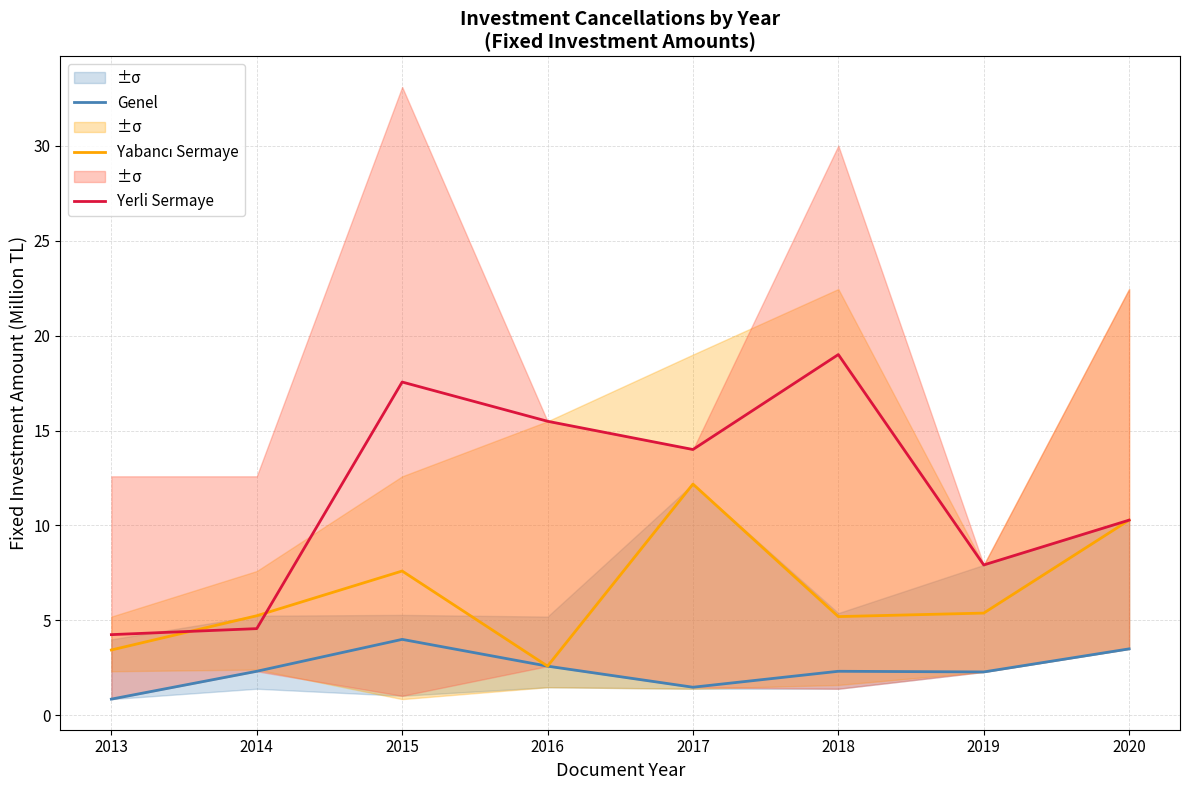

Reading left to right, what are all the values shown in this chart?

Genel: 0.9	2.3	4.0	2.6	1.5	2.3	2.3	3.5
Yabancı Sermaye: 3.4	5.2	7.6	2.6	12.2	5.2	5.4	10.3
Yerli Sermaye: 4.2	4.6	17.6	15.5	14.0	19.0	7.9	10.3